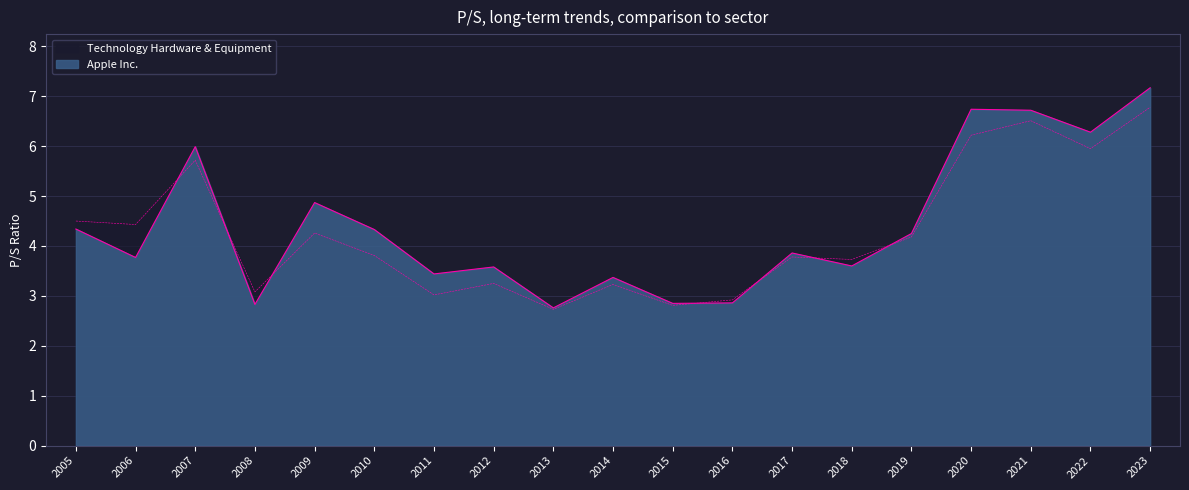

Which series has the largest total across all categories?

Apple Inc.